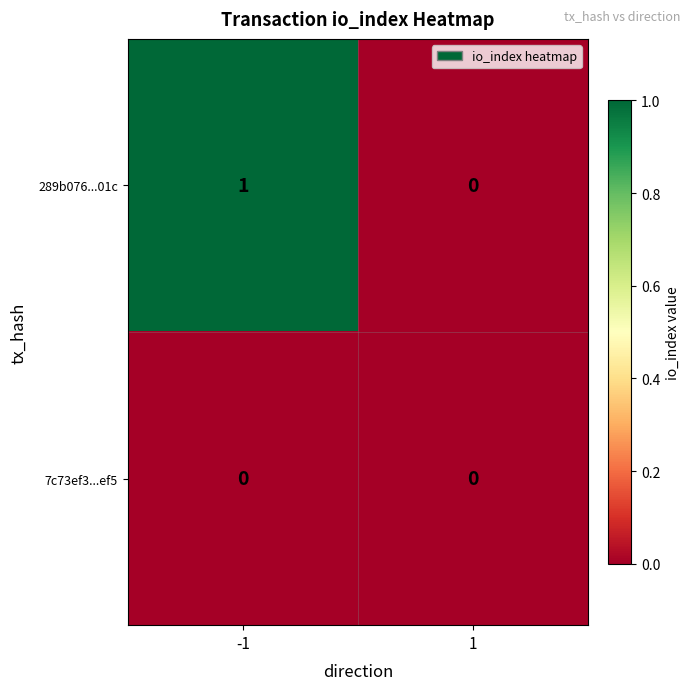

Which series has the largest total across all categories?

289b076...01c